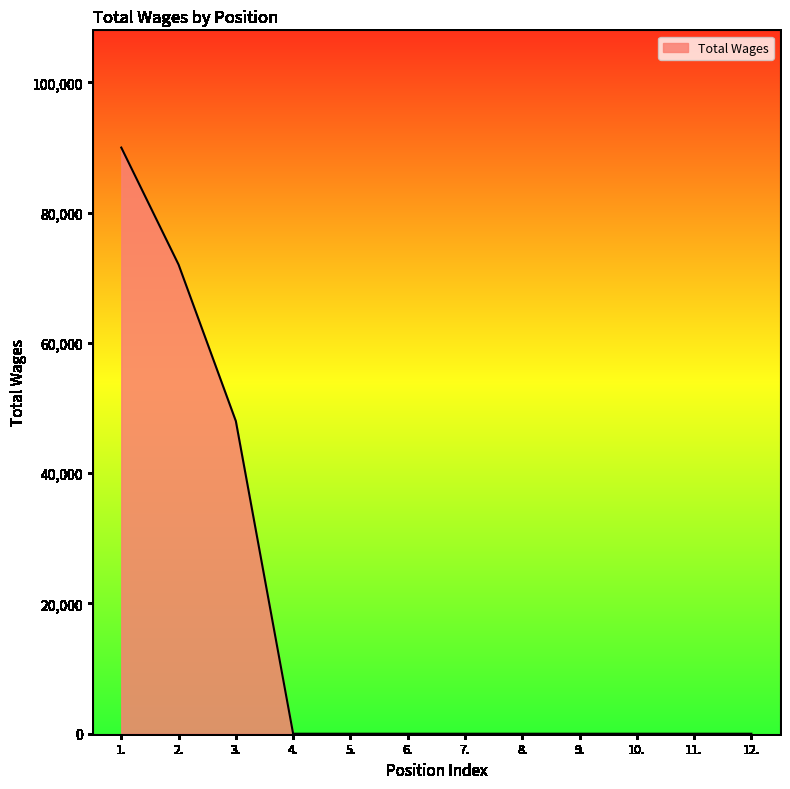

Count the number of data series in this chart.

1